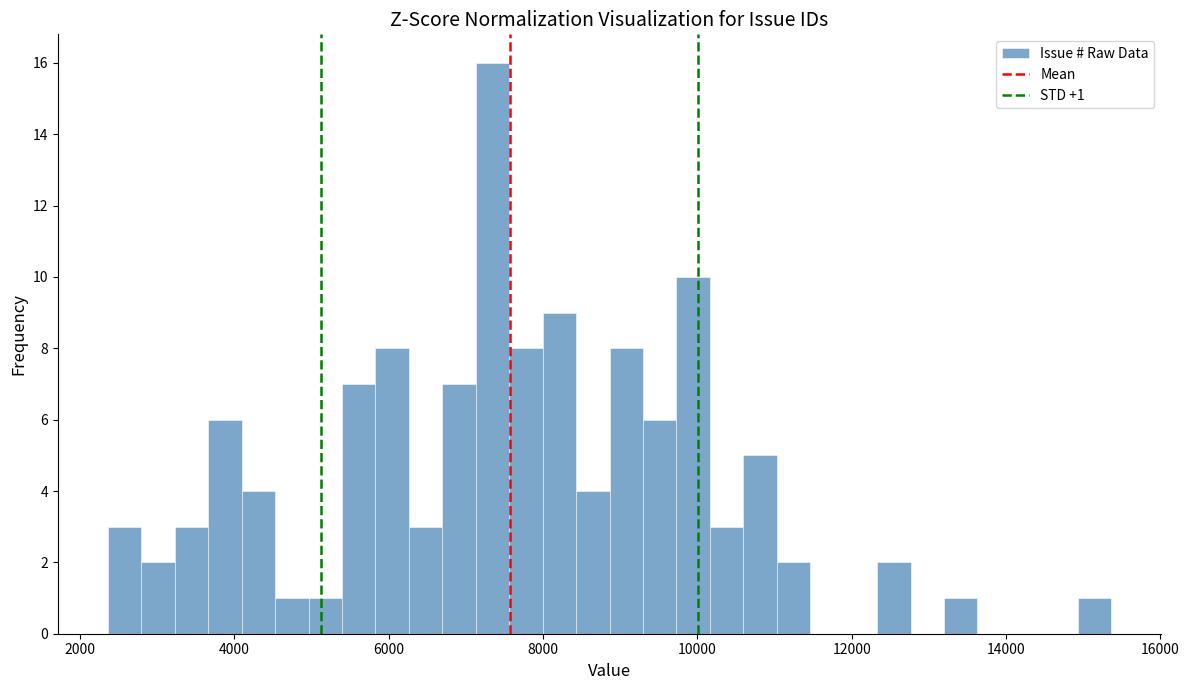

Read against the x-axis, roughly where is the centre of the tallest bar?

7400